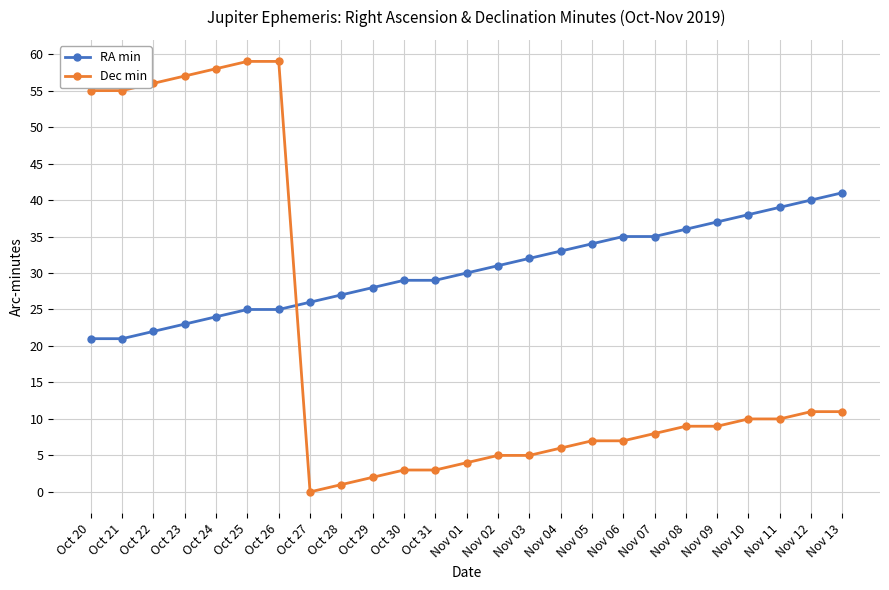

What is the sum of all Dec min values?

510